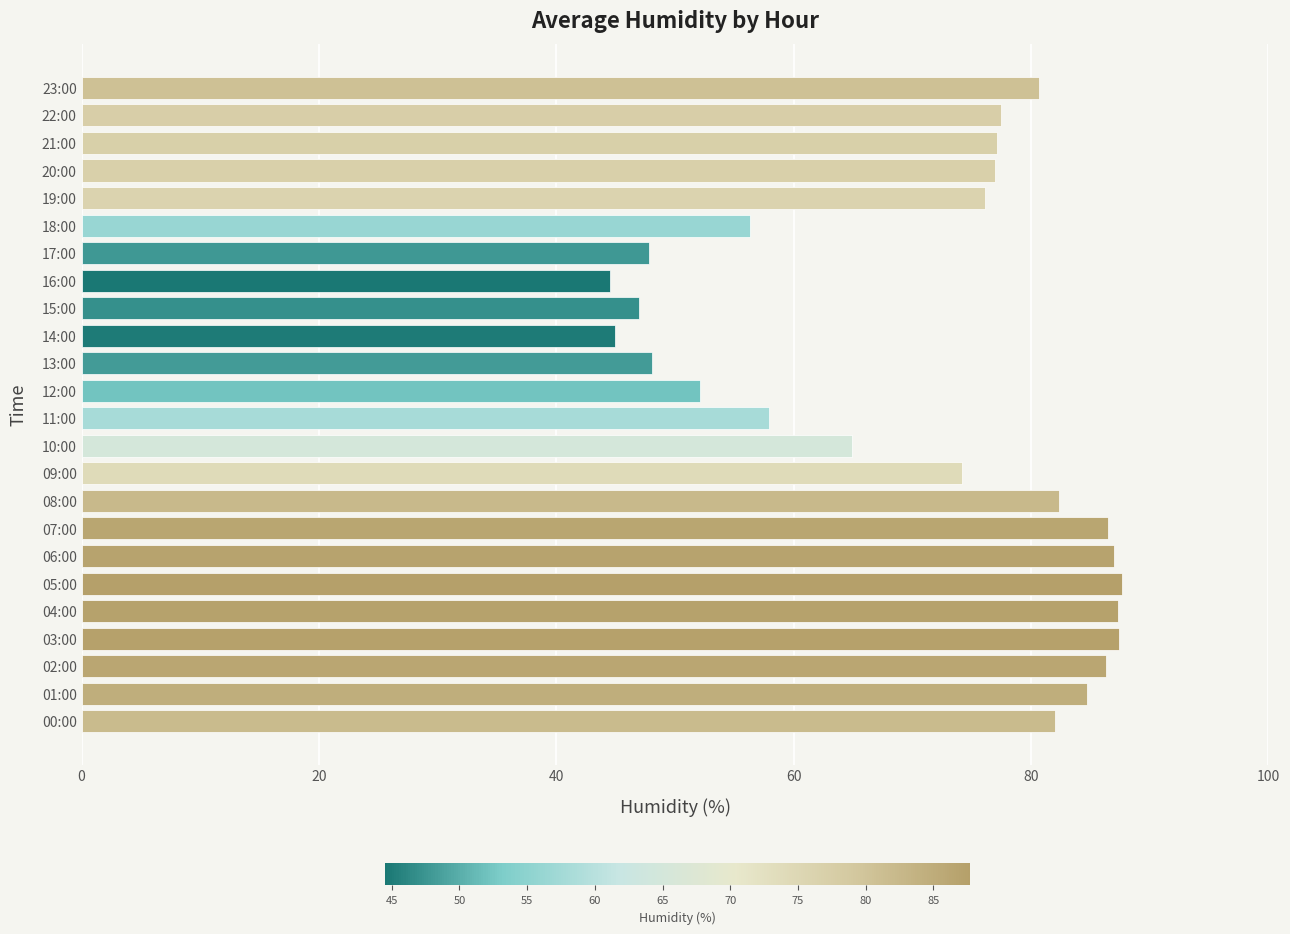

What is the change in value from 05:00 to 16:00?

-43.2